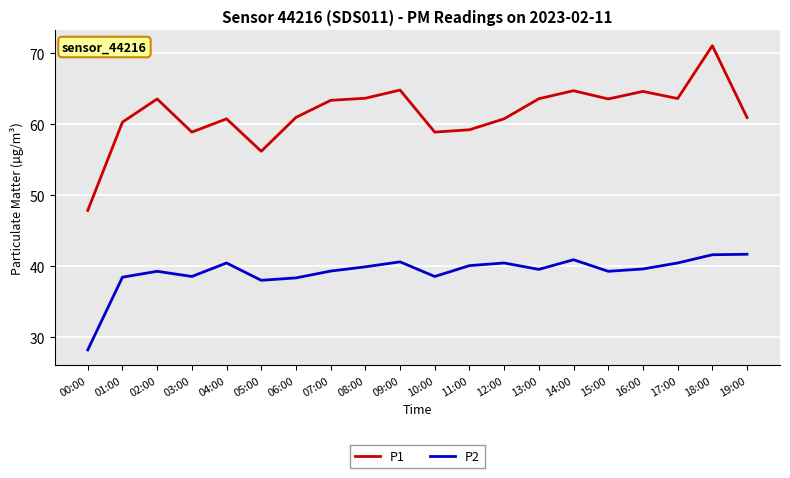

Where does the P2 series first go above 39?

02:00